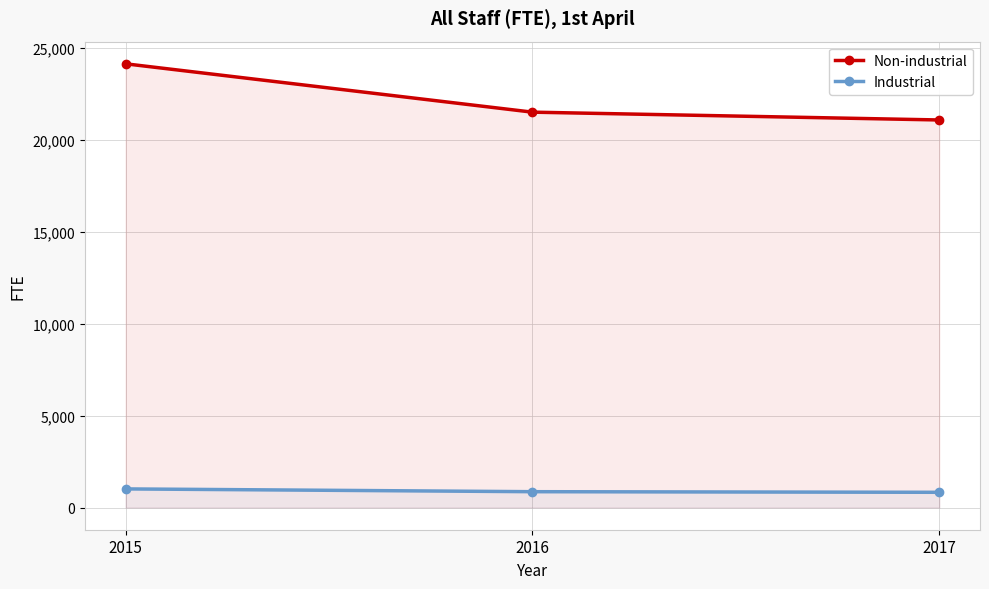

At 2016, list the series in order from smallest to largest.

Industrial, Non-industrial